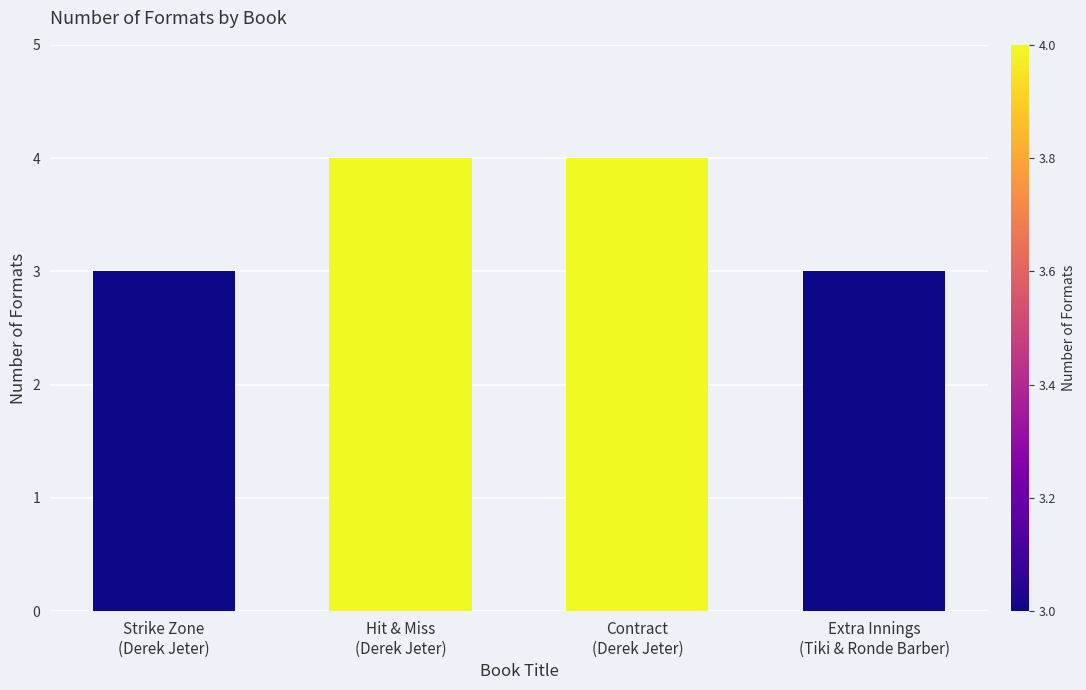

What position from the right is Extra Innings
(Tiki & Ronde Barber)?

1